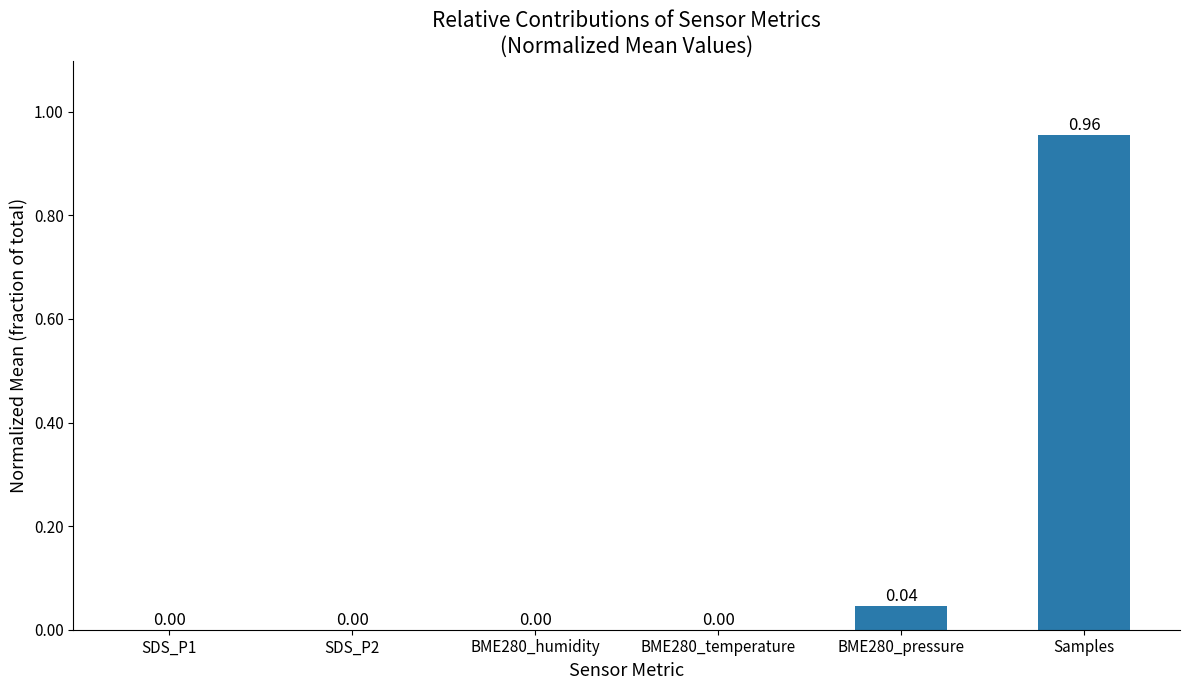

What is the change in value from SDS_P2 to Samples?

+1.0